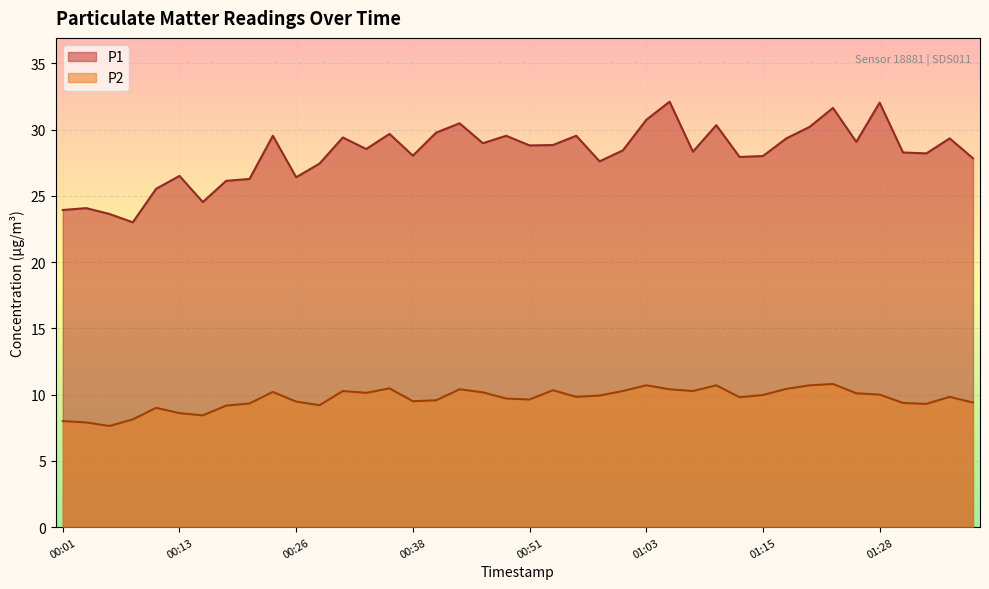

What is the label of the 20th point from the left?

00:48